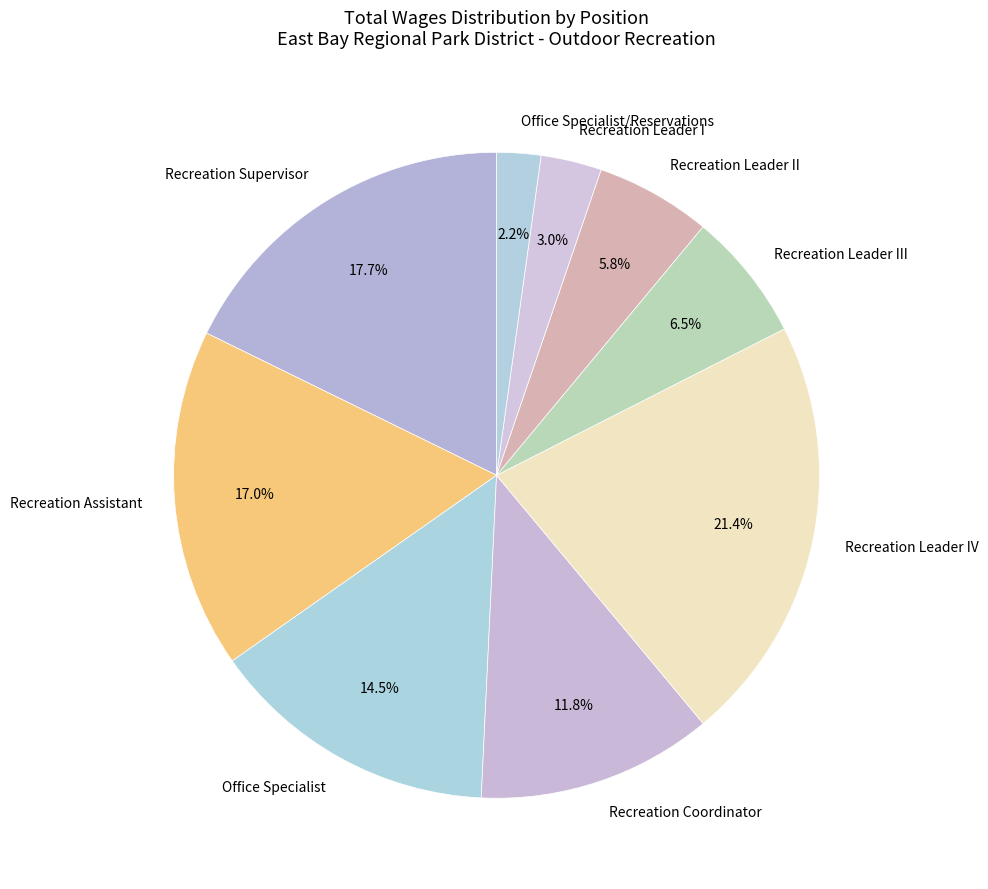

Is there any slice that represents more than half of the pie?

No